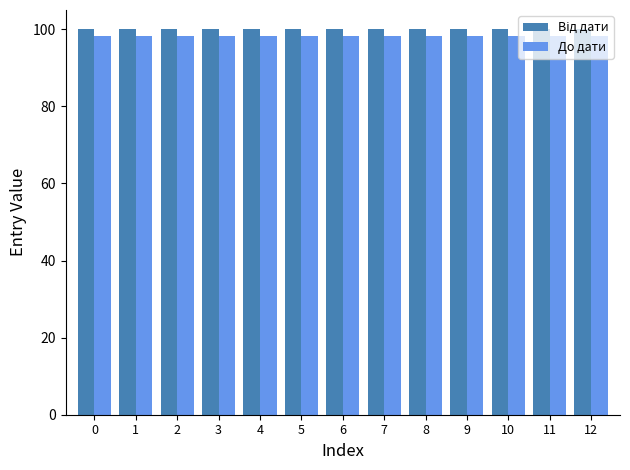

True or false: До дати has a value of 98.3 at 7.

True